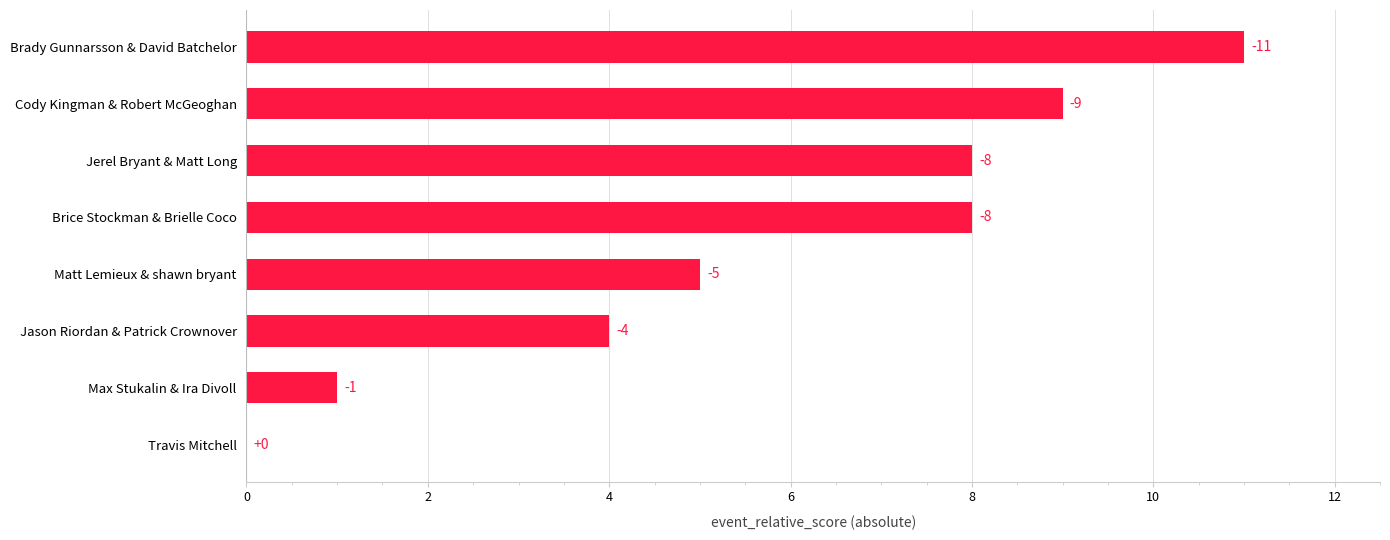

What is the difference between the maximum and minimum values?

11